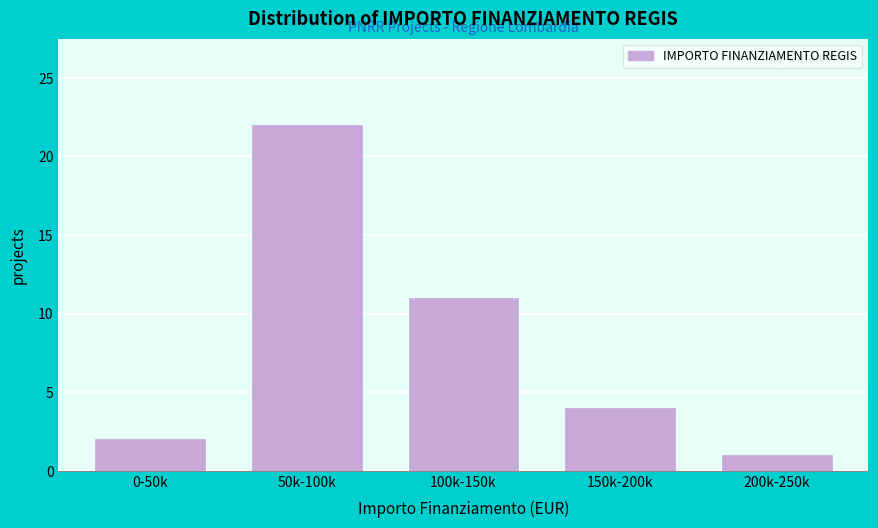

Reading left to right, list all the values displayed in this chart.

0-50k=2	50k-100k=22	100k-150k=11	150k-200k=4	200k-250k=1